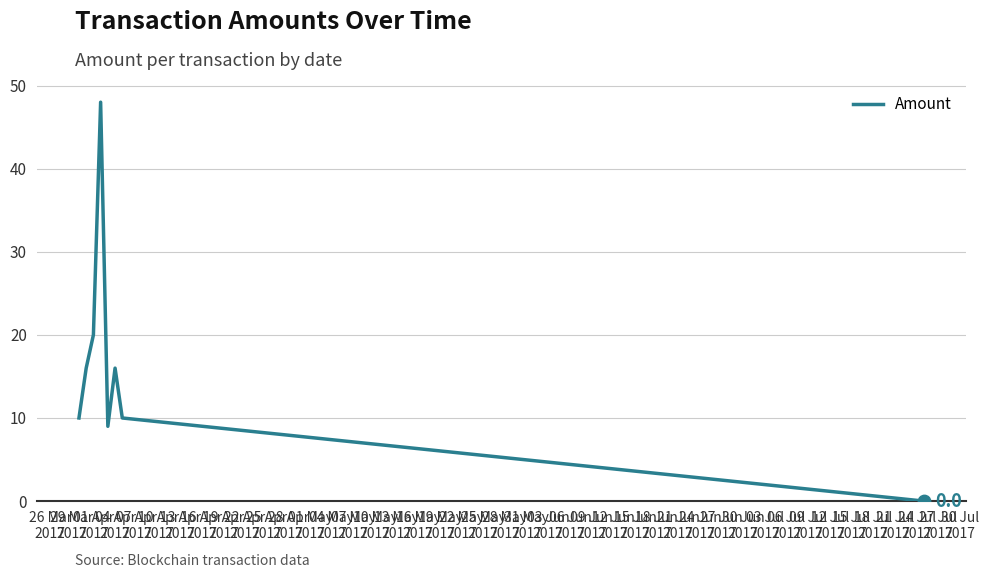

What is the greatest value displayed?

48